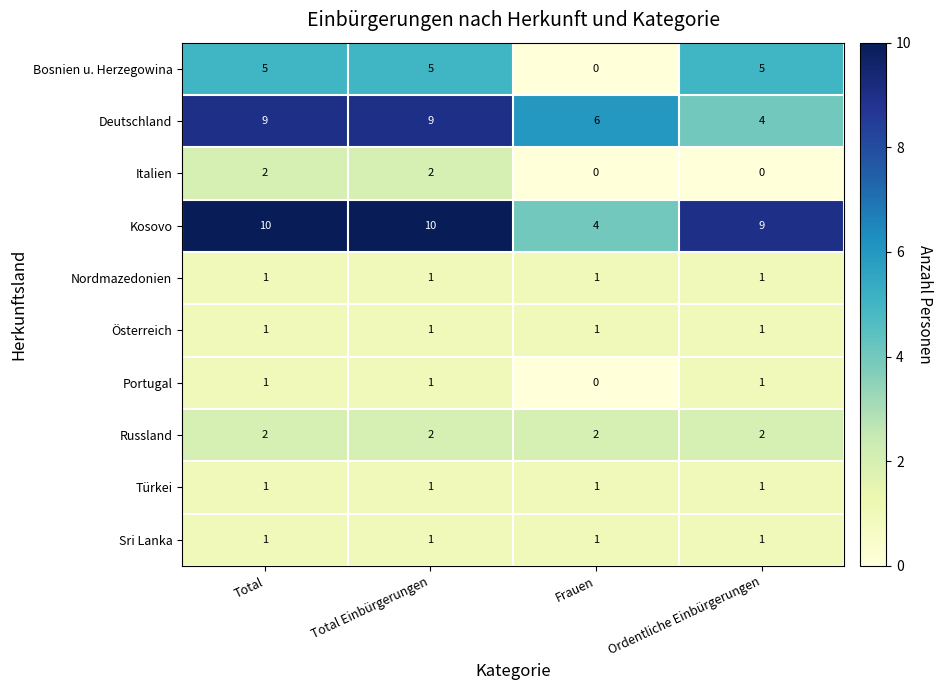

Which series has the widest spread of values?

Kosovo